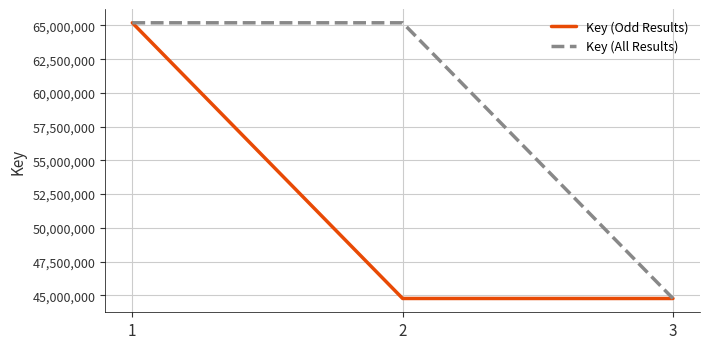

What is the maximum value for Key (All Results)?

65197552